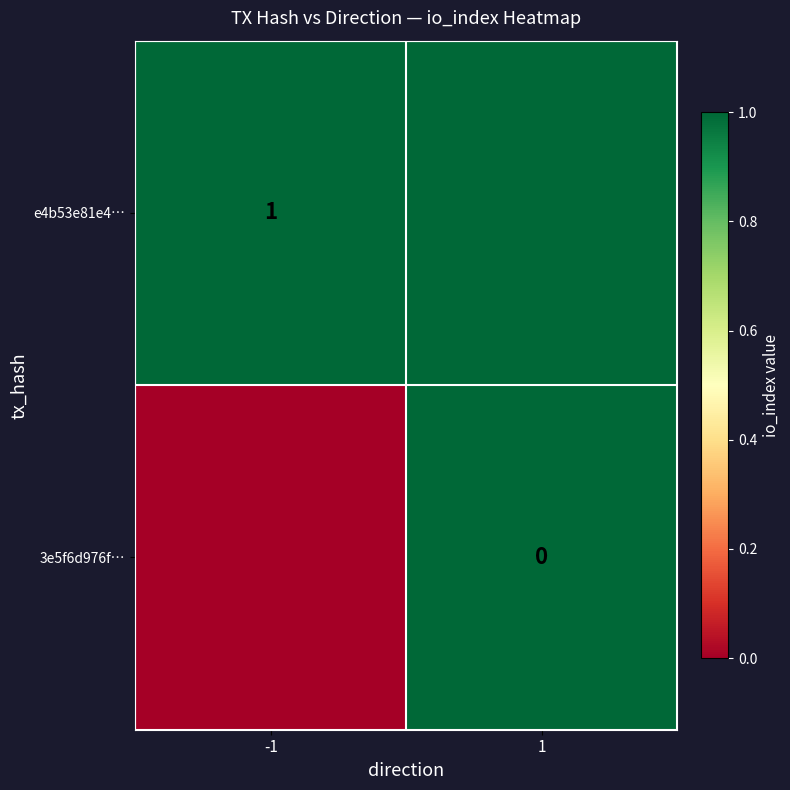

Is it true that e4b53e81e4… equals 0 at -1?

False